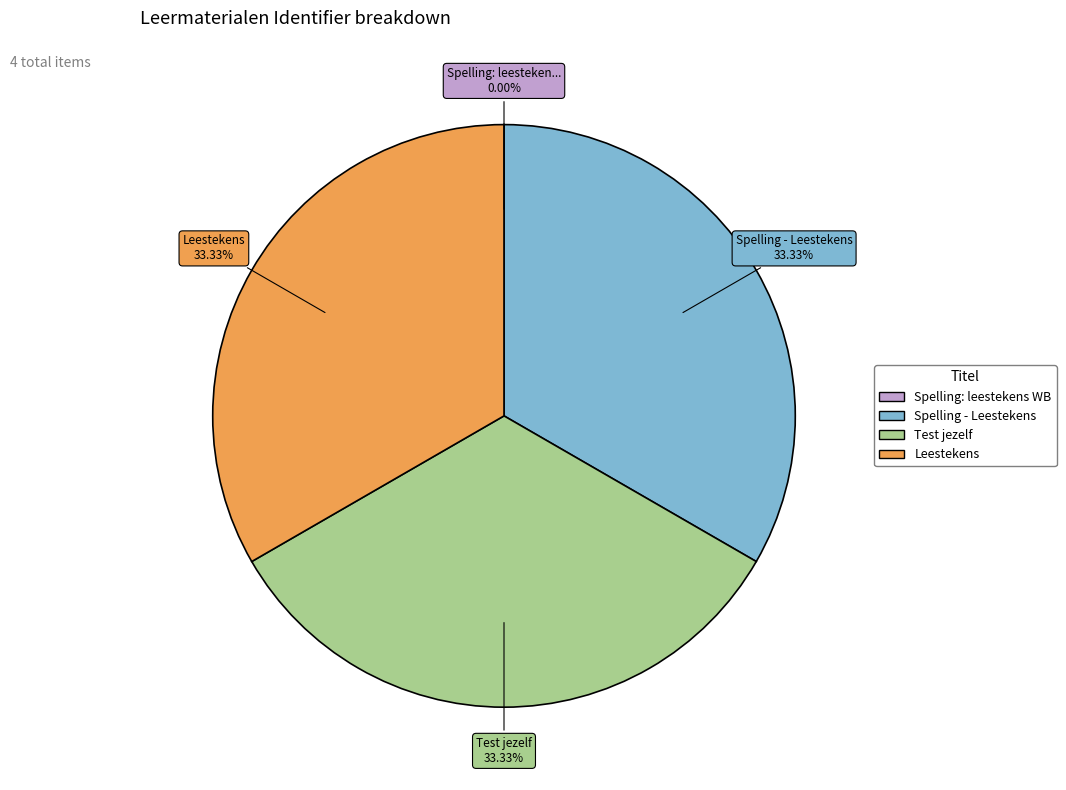

The Leestekens slice represents 18% of the pie. True or false?

False